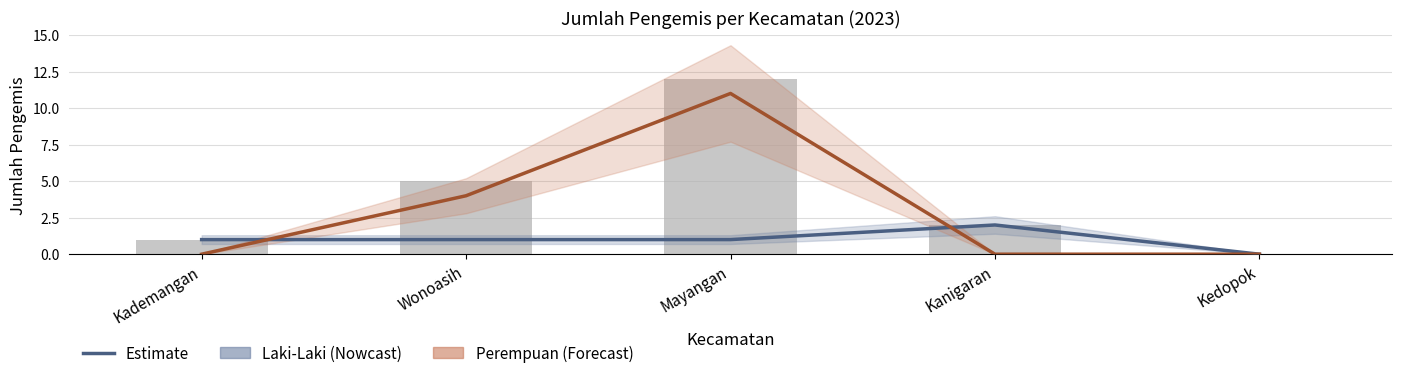

Reading left to right, extract all data points from this chart.

Laki-Laki (Nowcast): Kademangan=1	Wonoasih=1	Mayangan=1	Kanigaran=2	Kedopok=0
Perempuan (Forecast): Kademangan=0	Wonoasih=4	Mayangan=11	Kanigaran=0	Kedopok=0